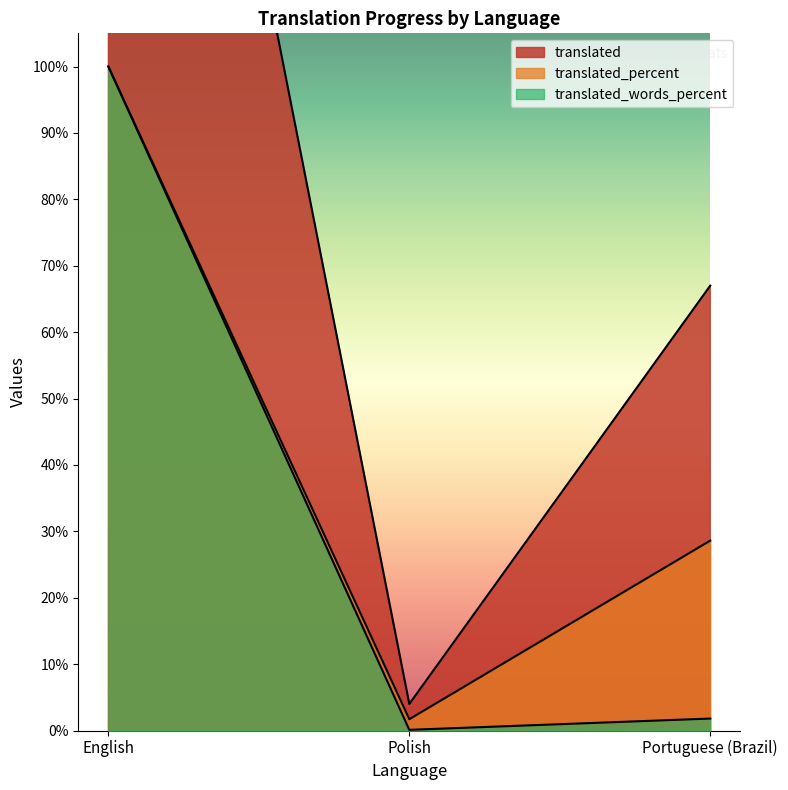

The value of translated_percent at Polish is 1.7. True or false?

True